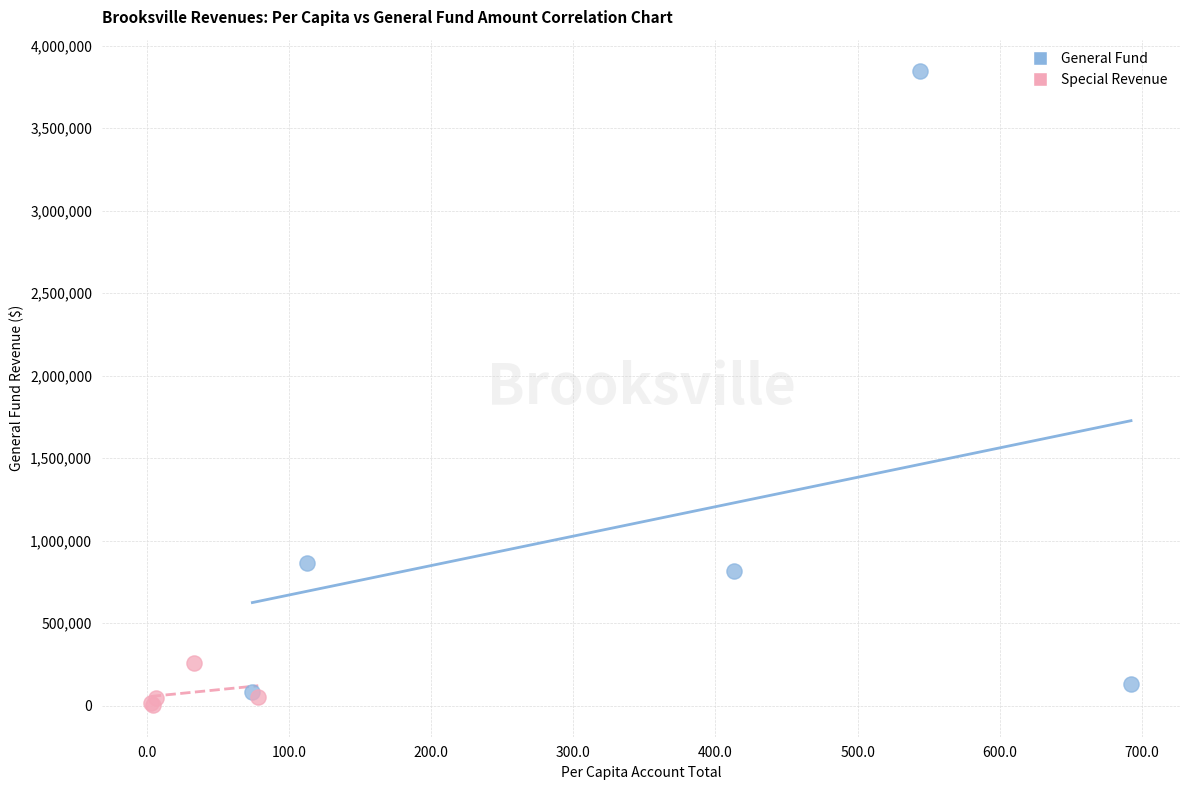

Which series has the widest spread of Y values?

General Fund